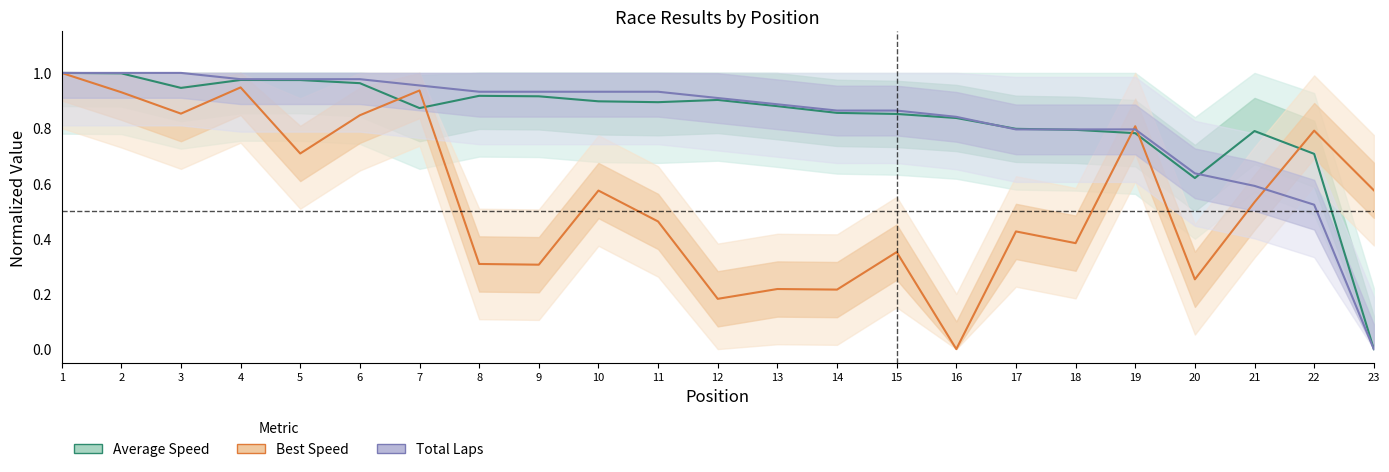

How many distinct data groups are displayed?

3